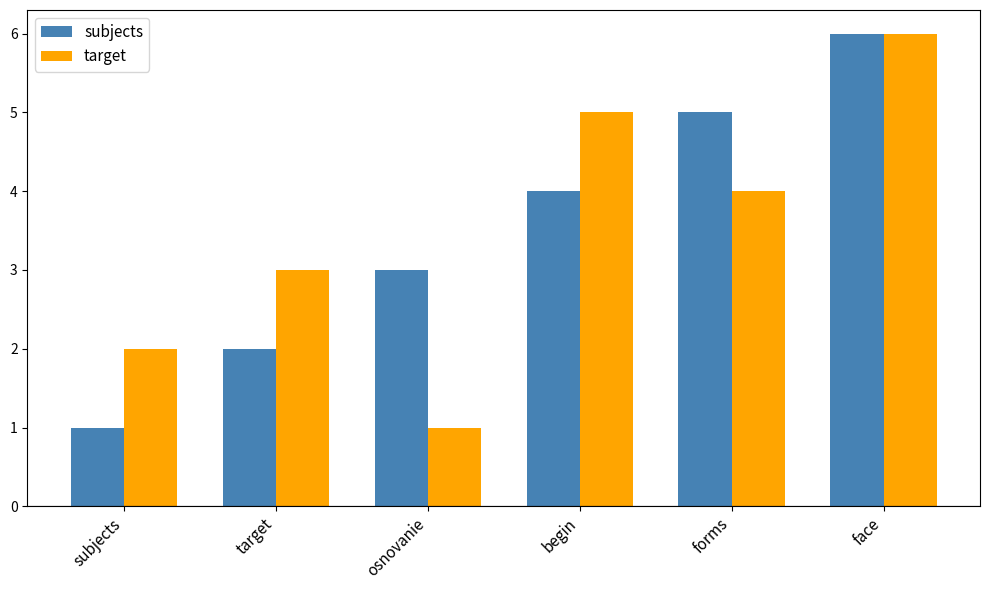

The value of subjects at subjects is 1. True or false?

True